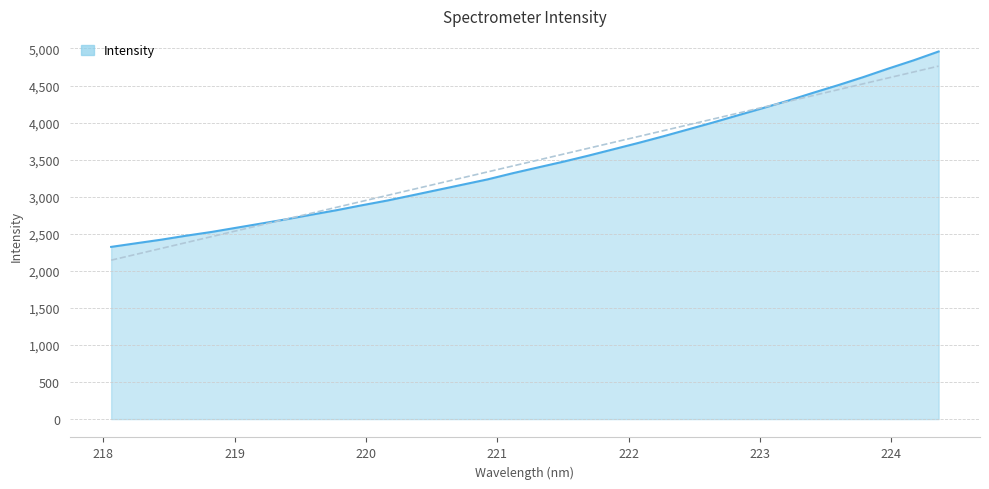

What is the difference between the maximum and minimum values?

2636.1